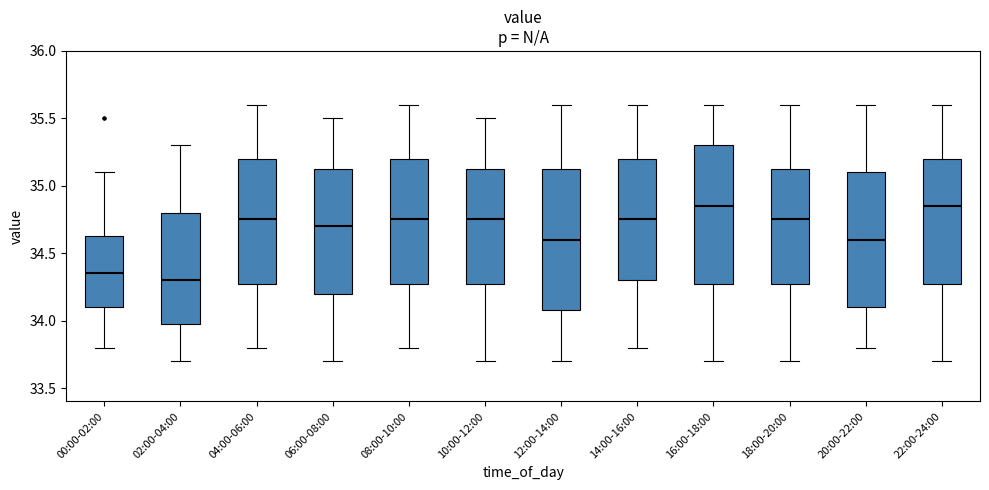

Where is the upper edge of the box for 08:00-10:00 on the y-axis? The values are not printed on the chart, so give them approximately, as read against the axis.

35.20